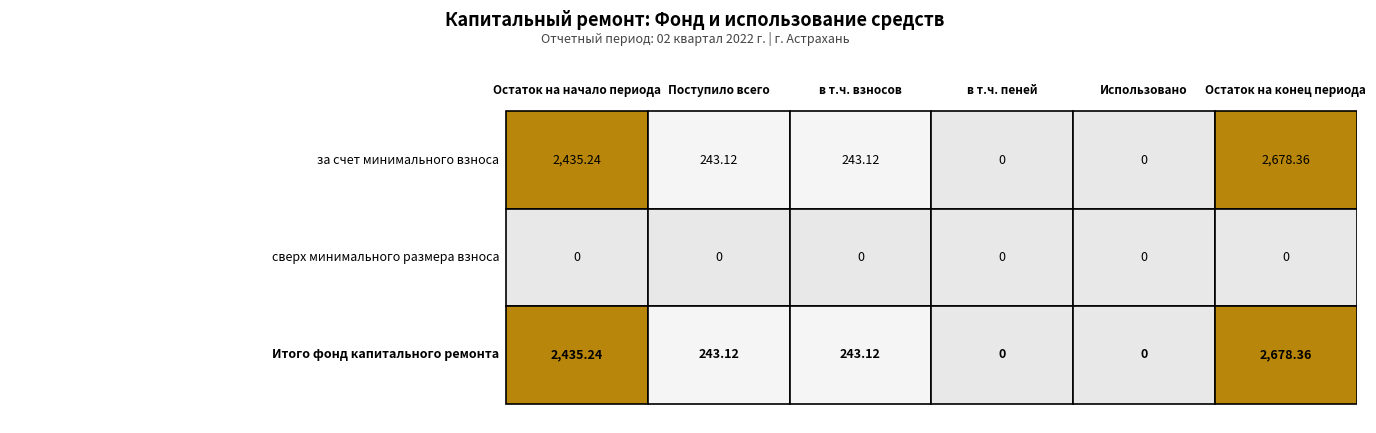

Which series changed the most between за счет минимального взноса and 4?

за счет минимального взноса